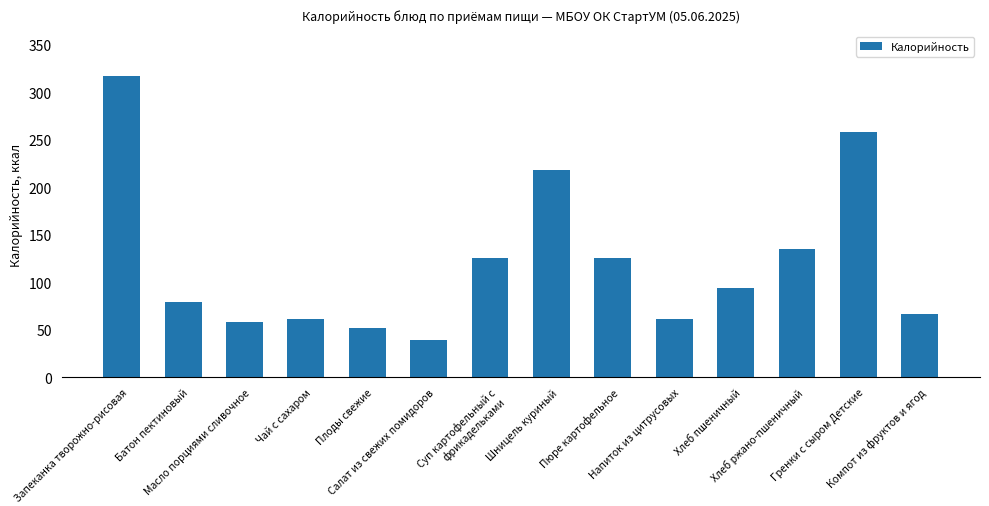

The value at Пюре картофельное is 126. True or false?

True